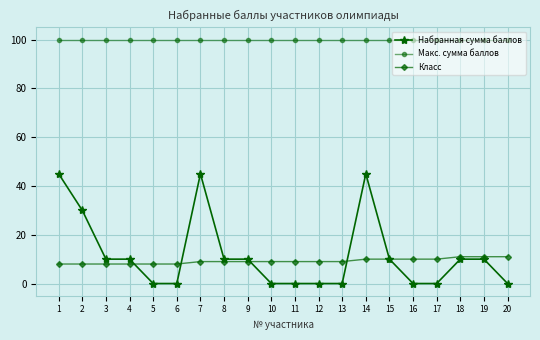

What is the spread (max minus min) of values at 2?

92